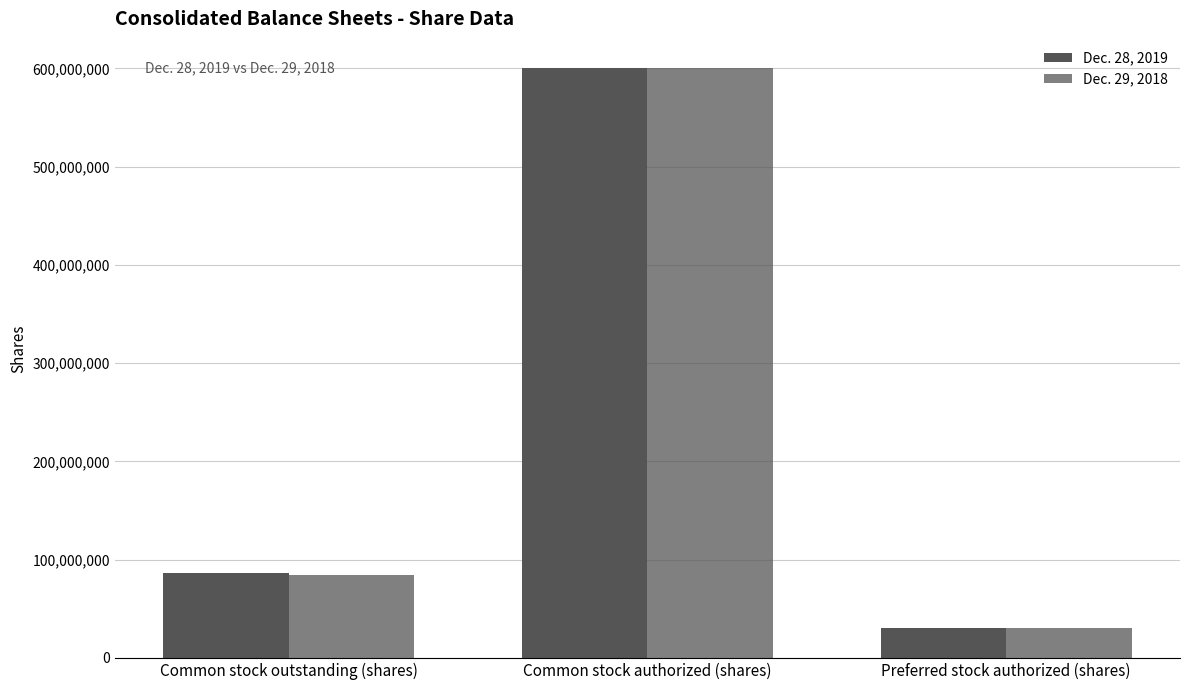

What is the sum of all Dec. 29, 2018 values?

714196000